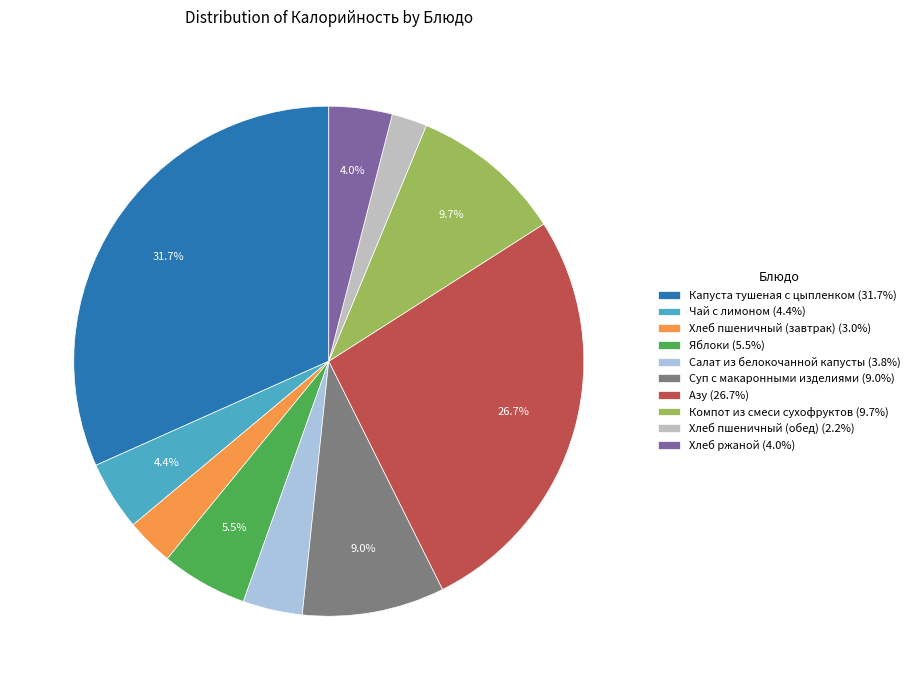

Combined, do Суп с макаронными изделиями and Хлеб пшеничный (обед) account for over 50%?

No